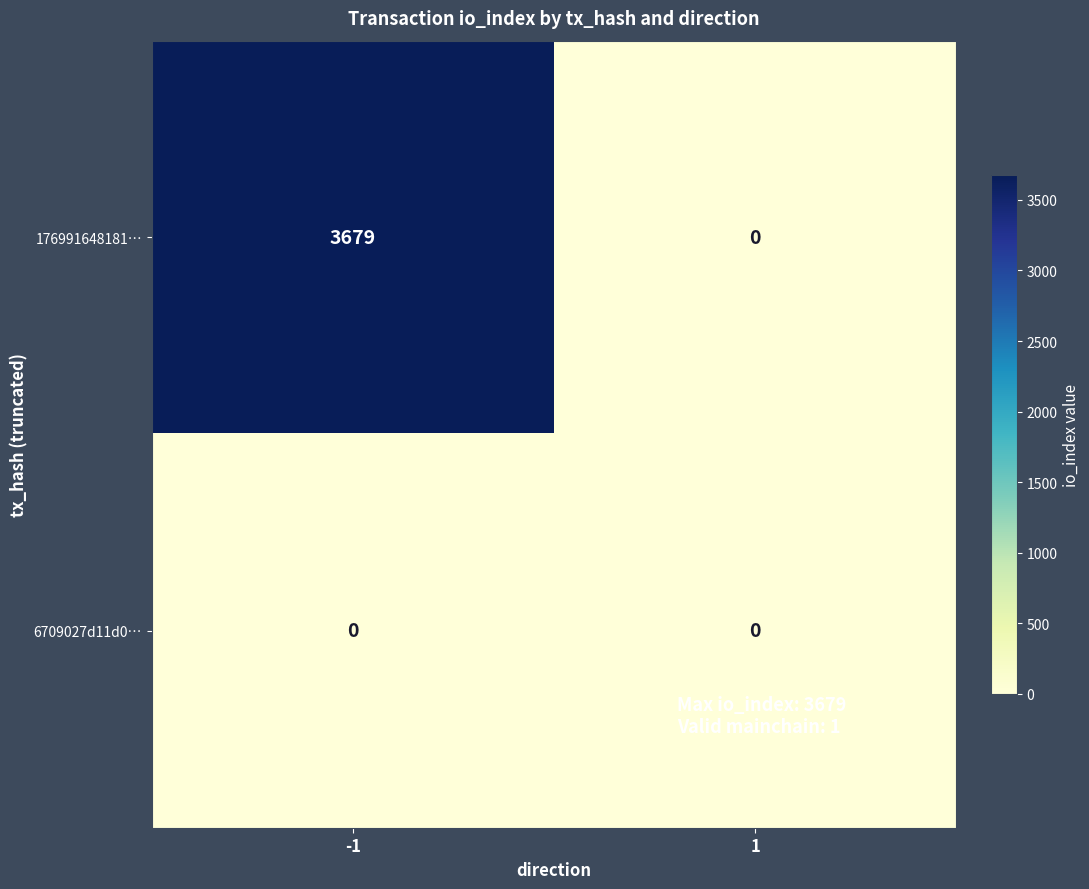

List the series in order of their peak value, highest first.

176991648181…, 6709027d11d0…